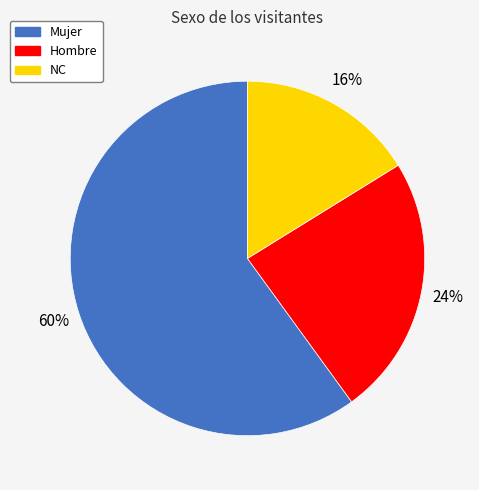

Which slice is the smallest?

NC